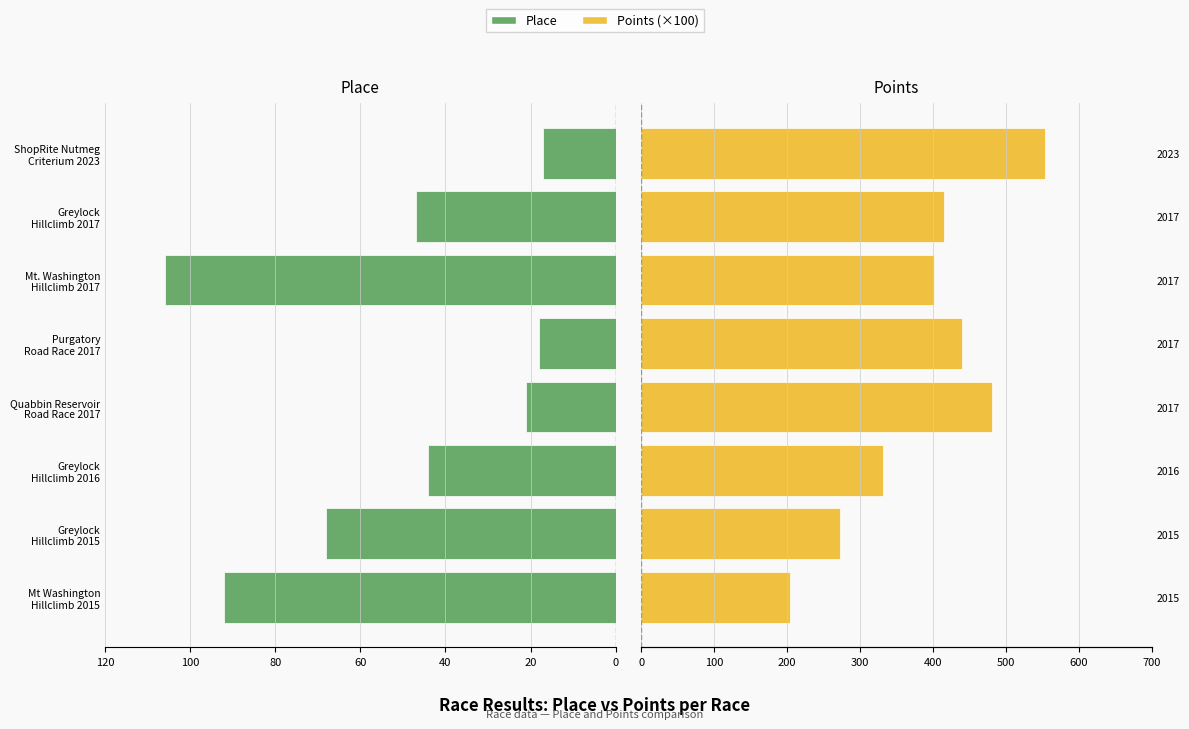

What is the difference between the maximum and minimum values in the Points (×100) series?

3.5